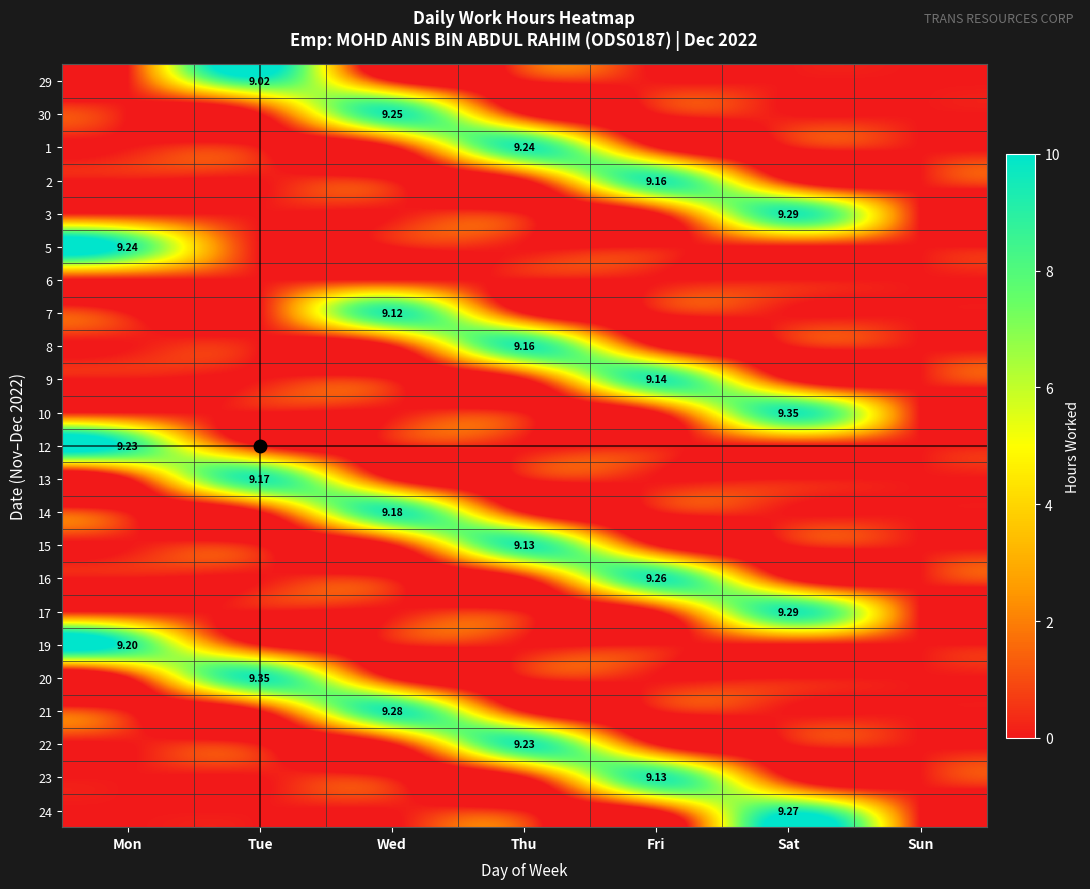

Count the 30 values in the range 0 to 1.

6